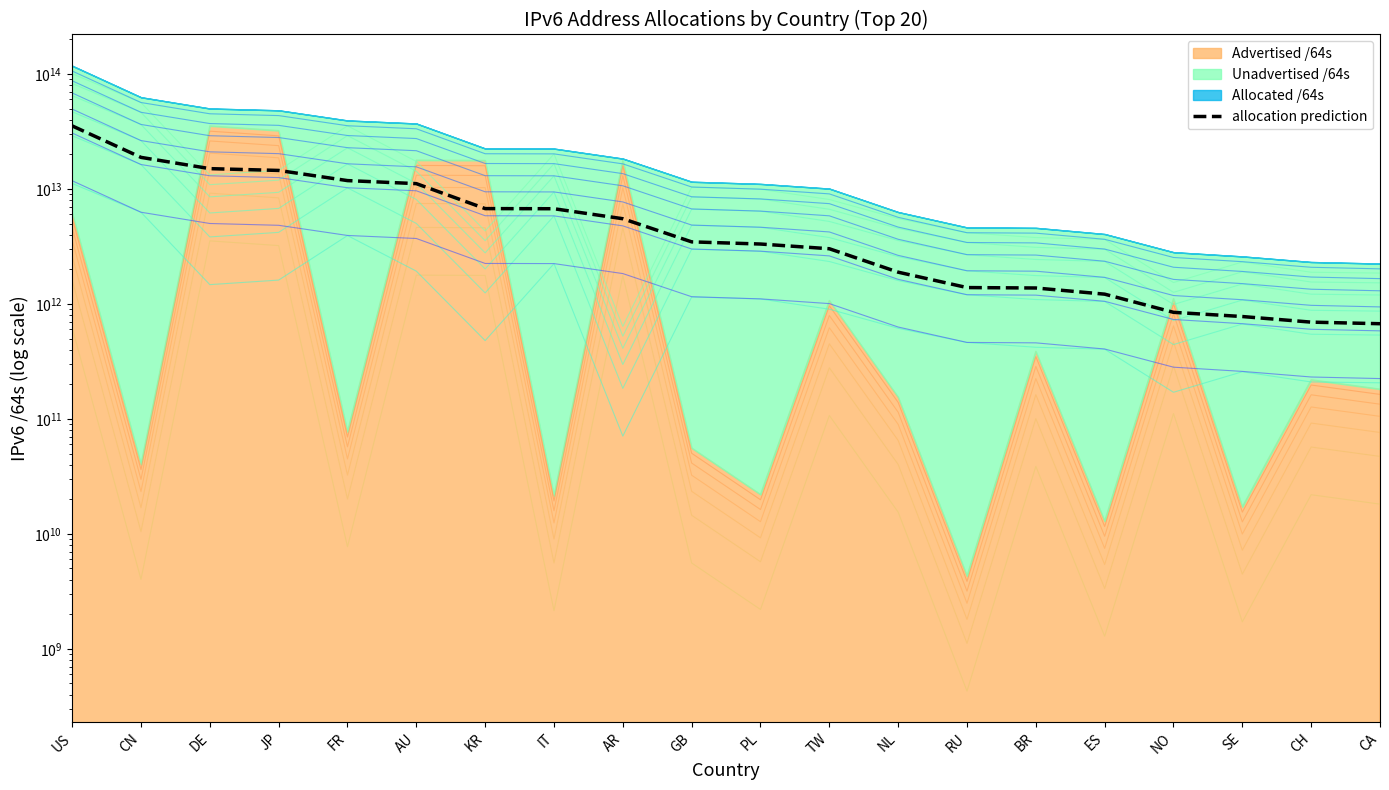

What is the sum of all values?

144302414089421.4